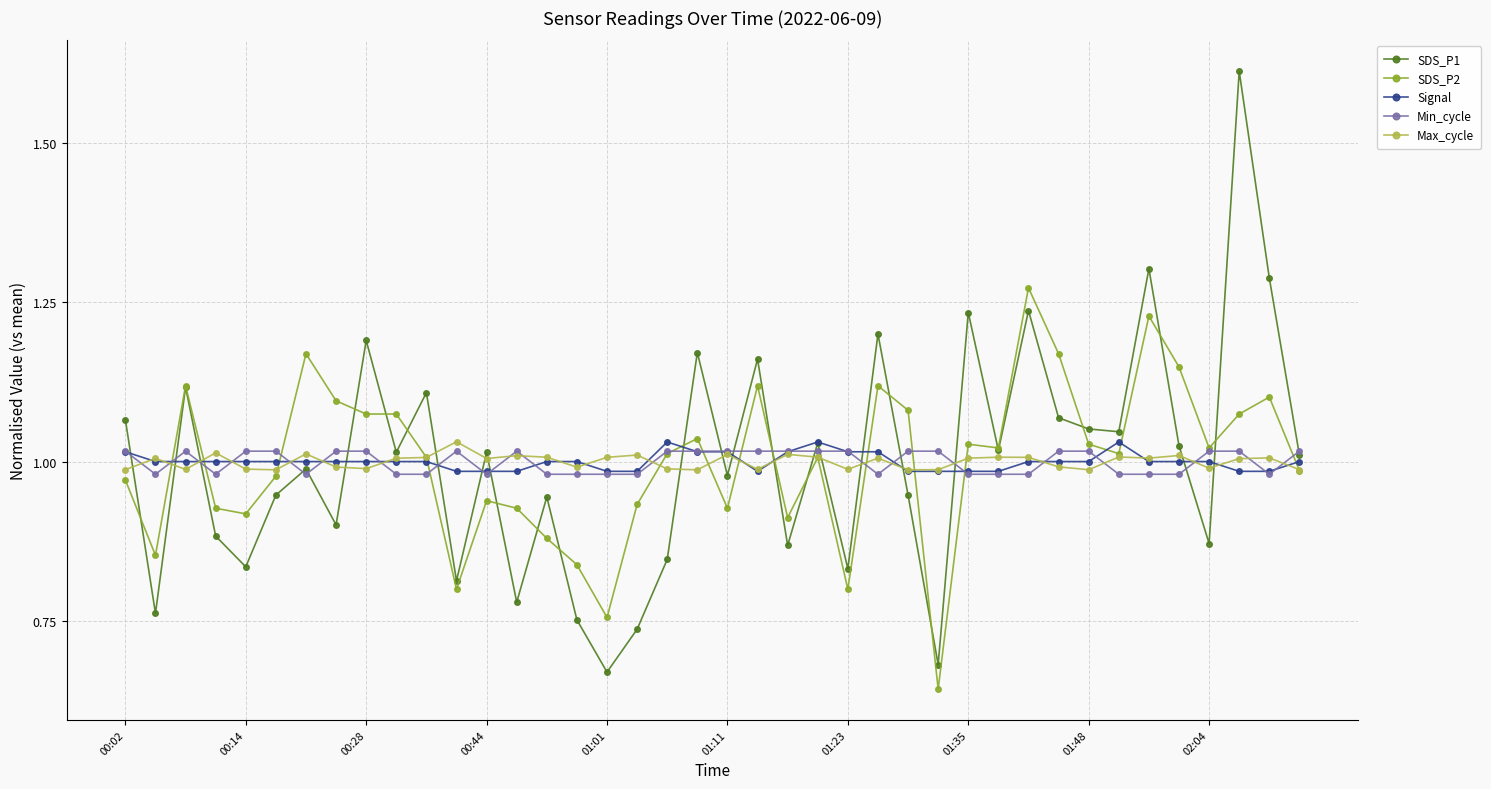

True or false: Max_cycle and SDS_P2 intersect in this chart.

True